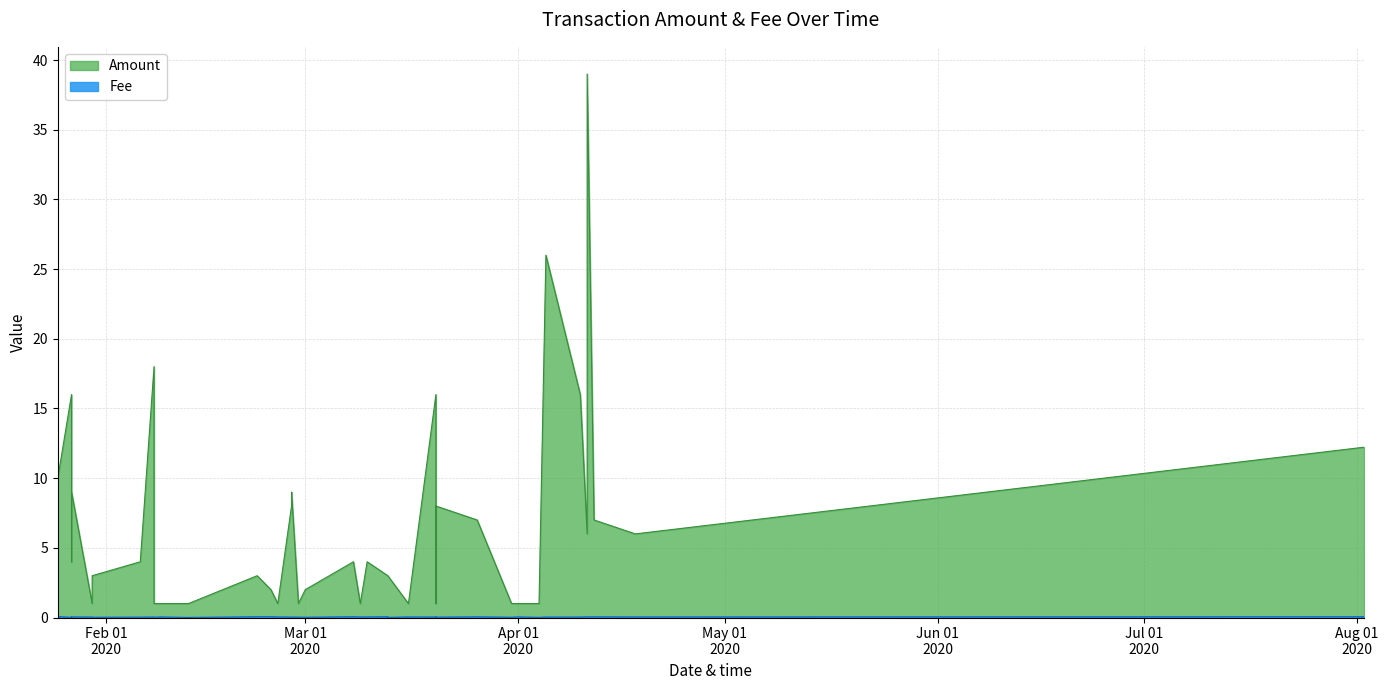

True or false: Fee and Amount cross at least once.

False